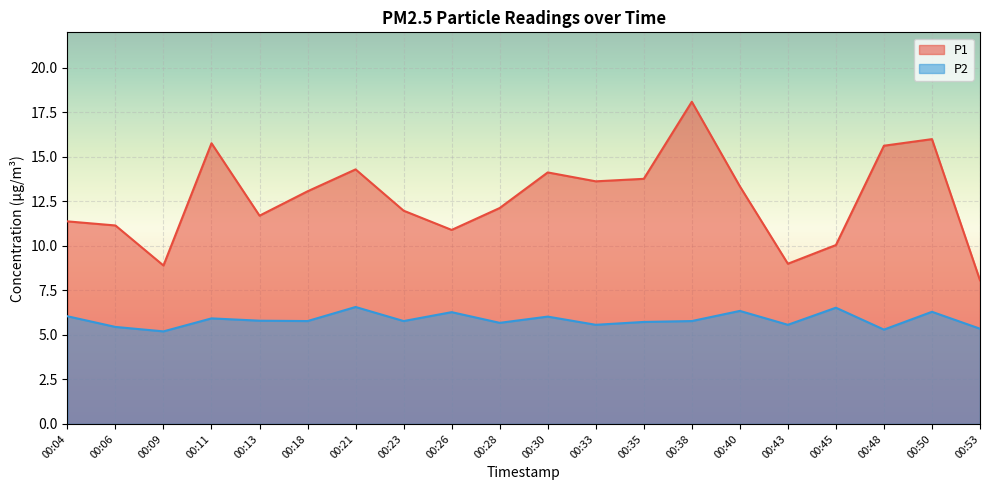

List the series in order of their peak value, highest first.

P1, P2